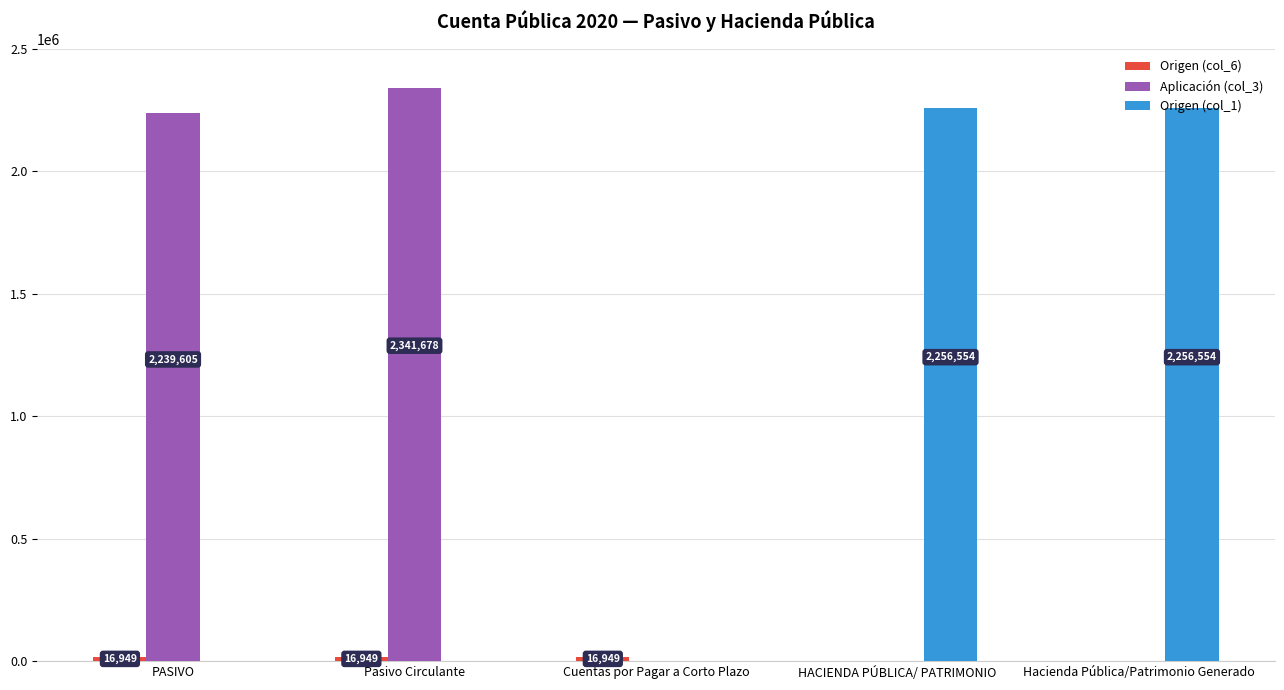

Between PASIVO and Cuentas por Pagar a Corto Plazo, which series saw the biggest shift?

Aplicación (col_3)